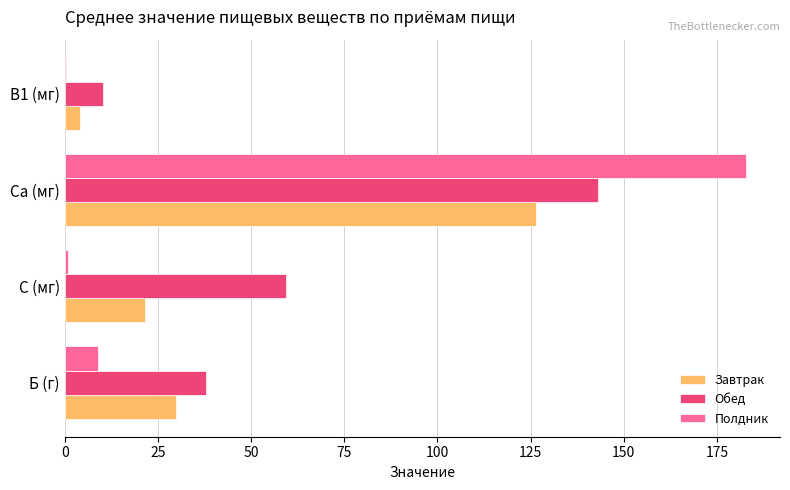

What is the sum of all Завтрак values?

181.9